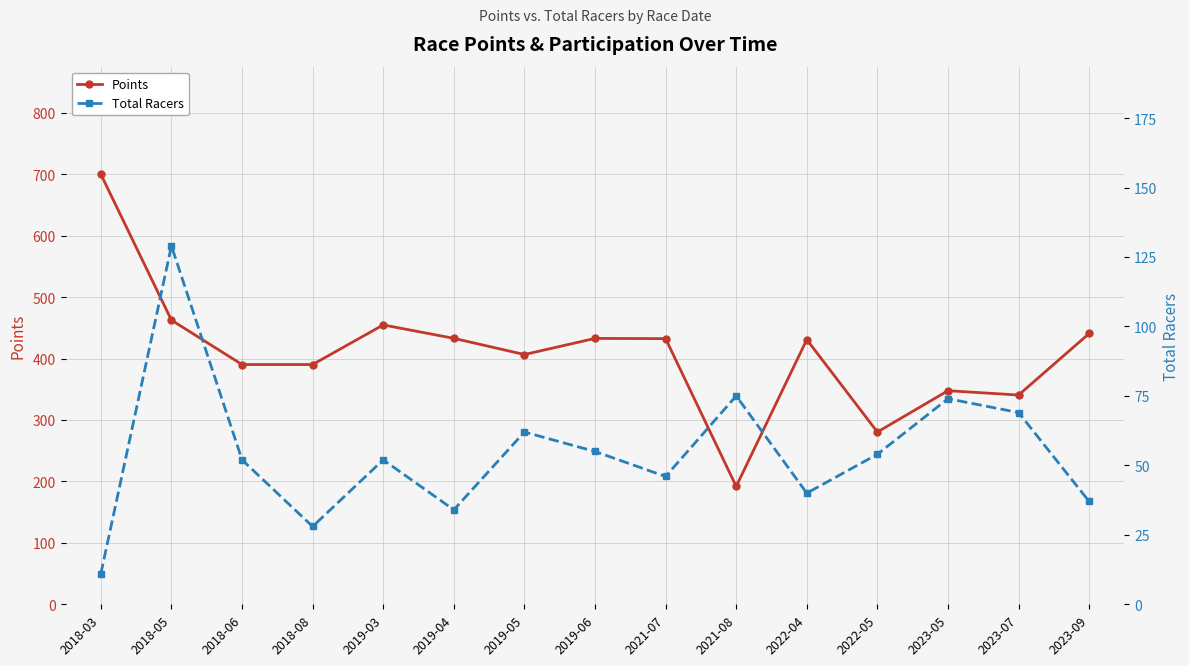

Which series has the largest range (max minus min)?

Points